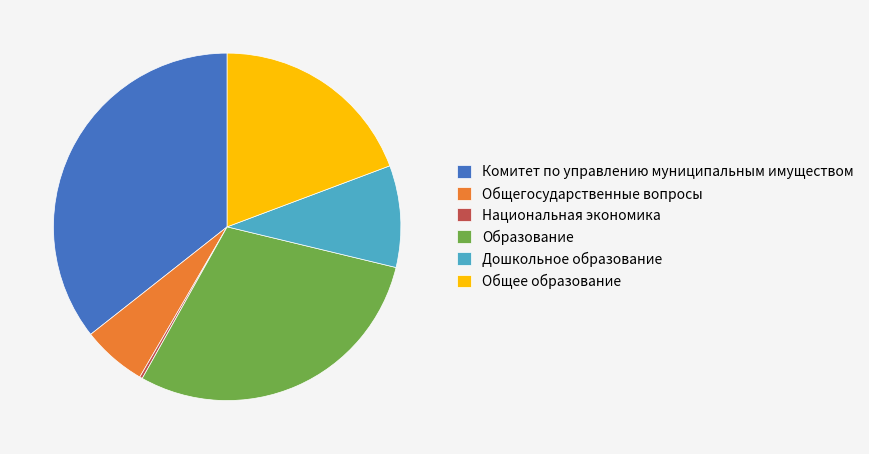

Does Общее образование account for over 50% of the chart?

No